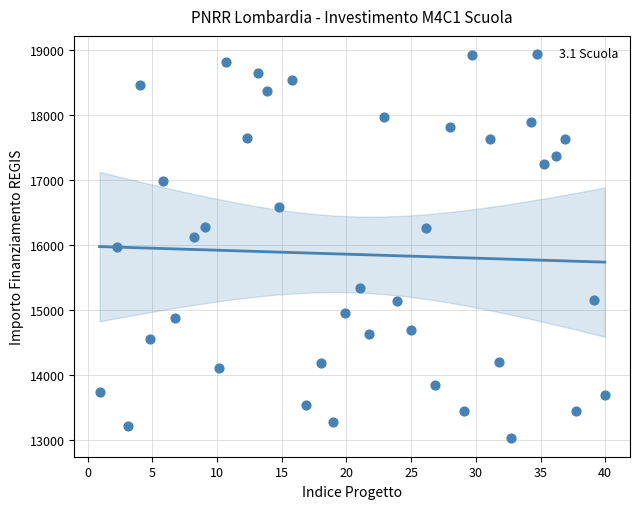

What is the range of Y values (max minus min)?

5888.2